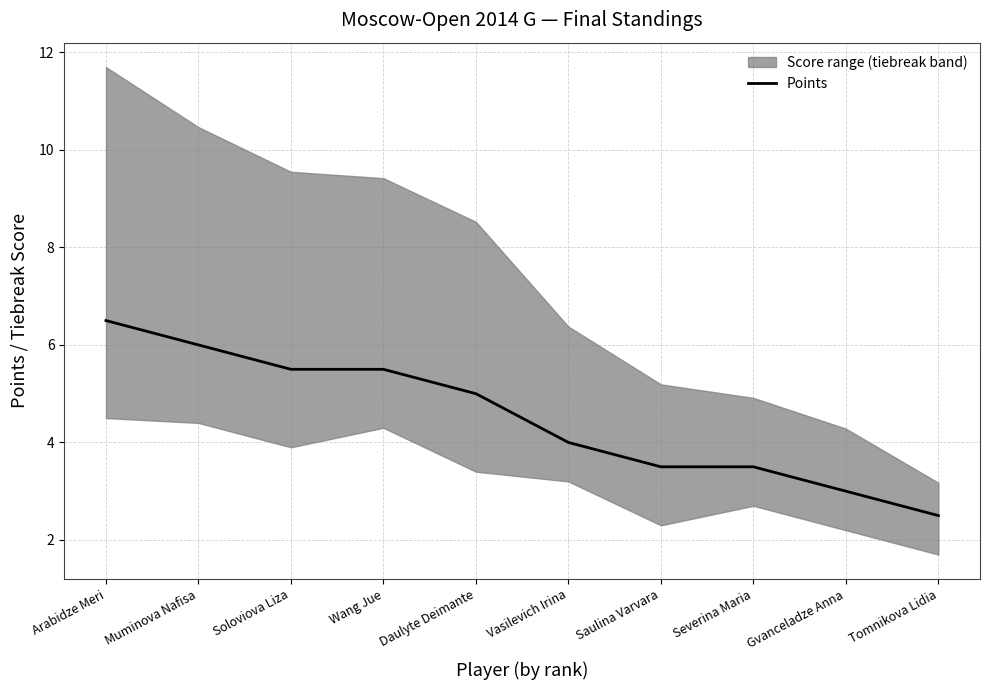

What is the maximum value shown in the chart?

6.5